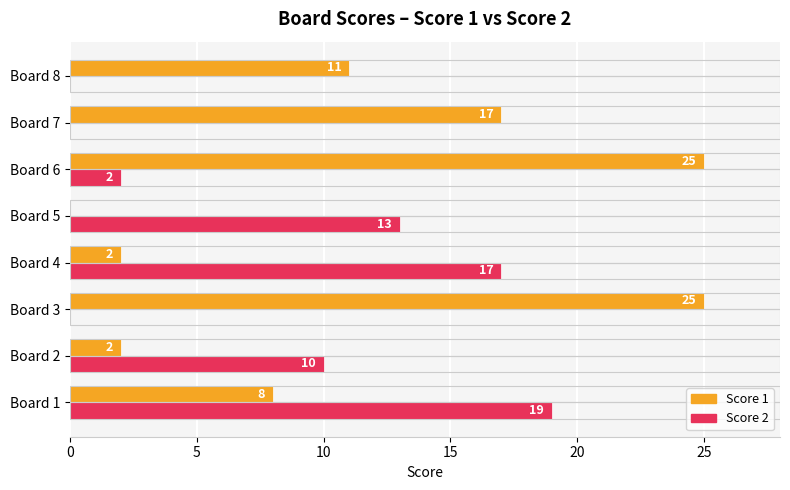

Is the value of Score 2 at Board 5 greater than the value of Score 1 at Board 3?

No